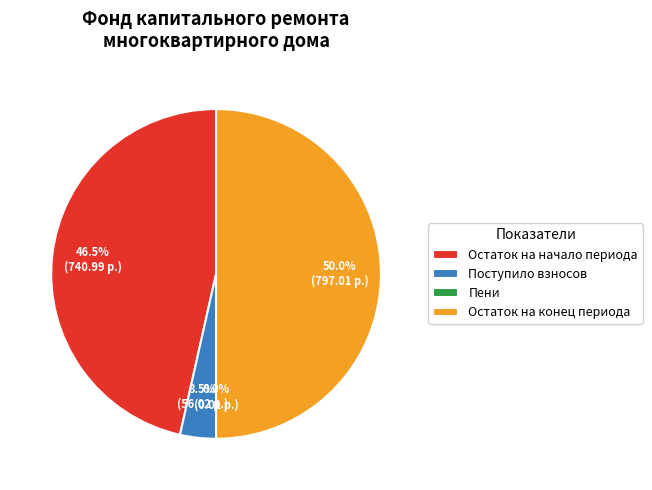

Does Остаток на начало периода account for over 50% of the chart?

No